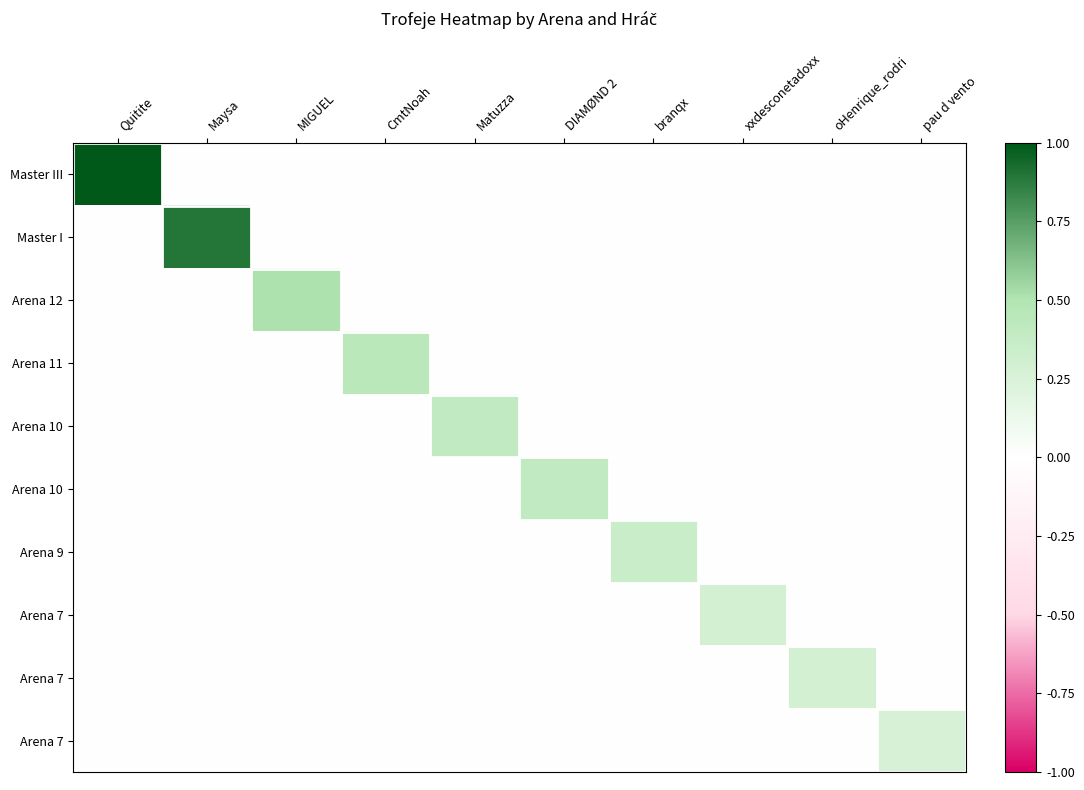

At which category is the sum across all series the highest?

Quitite